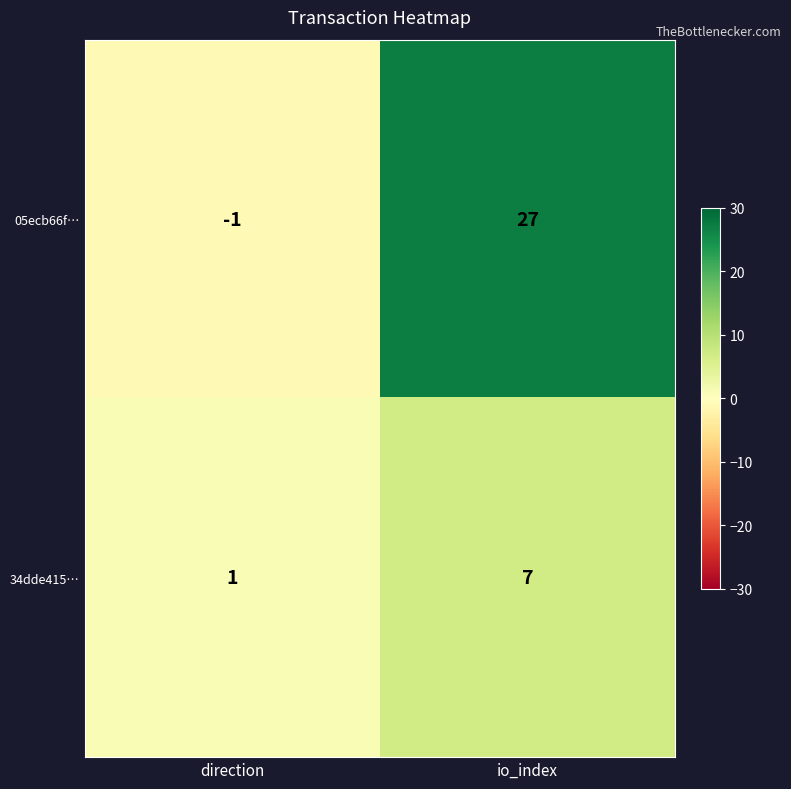

The value of 05ecb66f… at io_index is 27. True or false?

True